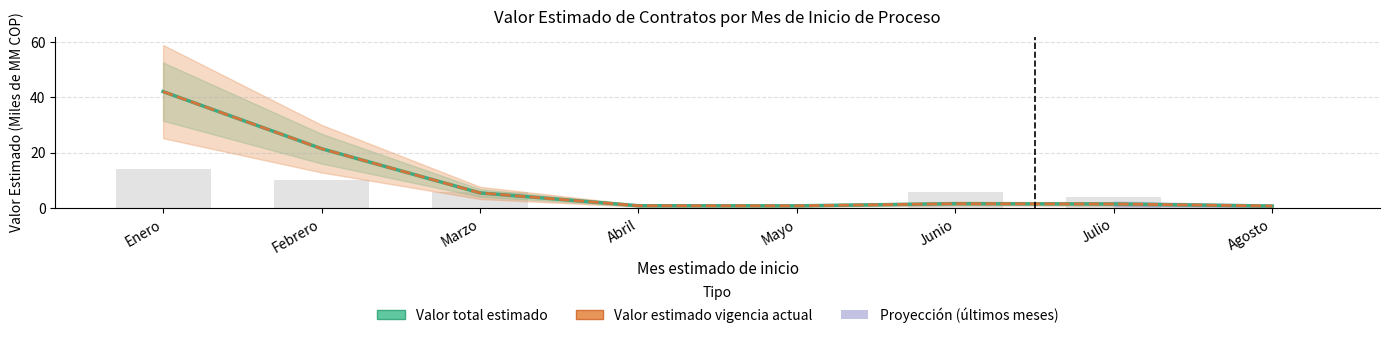

List the labels in order of Número de contratos (×2 COP B) value, smallest first.

Abril, Mayo, Agosto, Julio, Marzo, Junio, Febrero, Enero